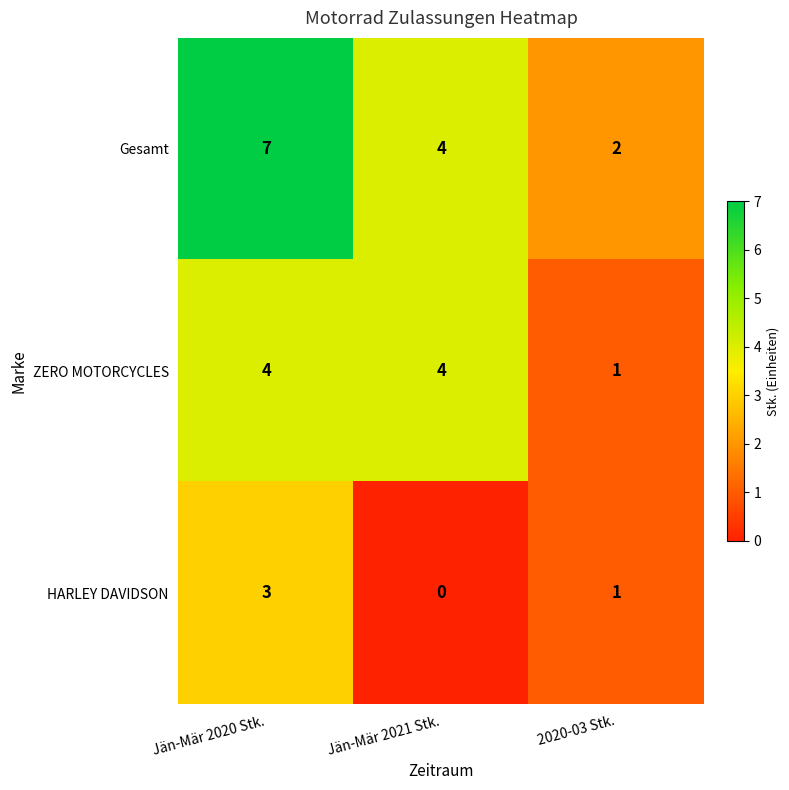

How many data points does each series have?

3